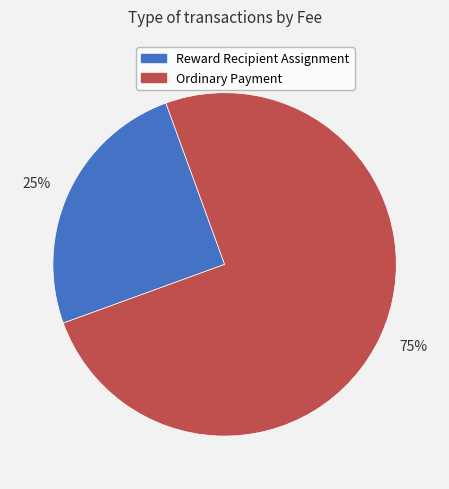

True or false: 25% accounts for 35% of the total.

False